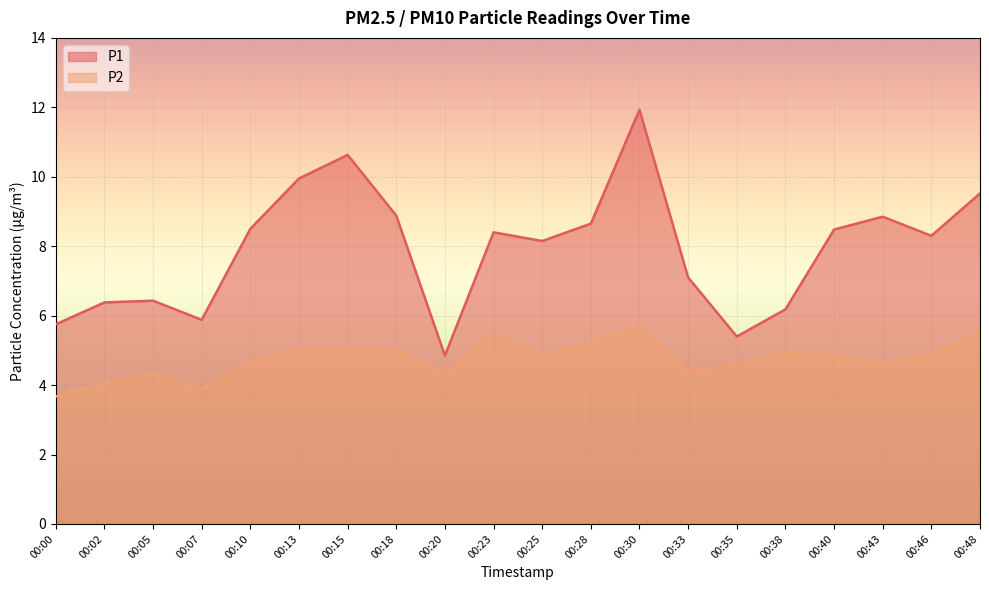

What is the sum of the P1 values at 00:38 and 00:33?

13.3